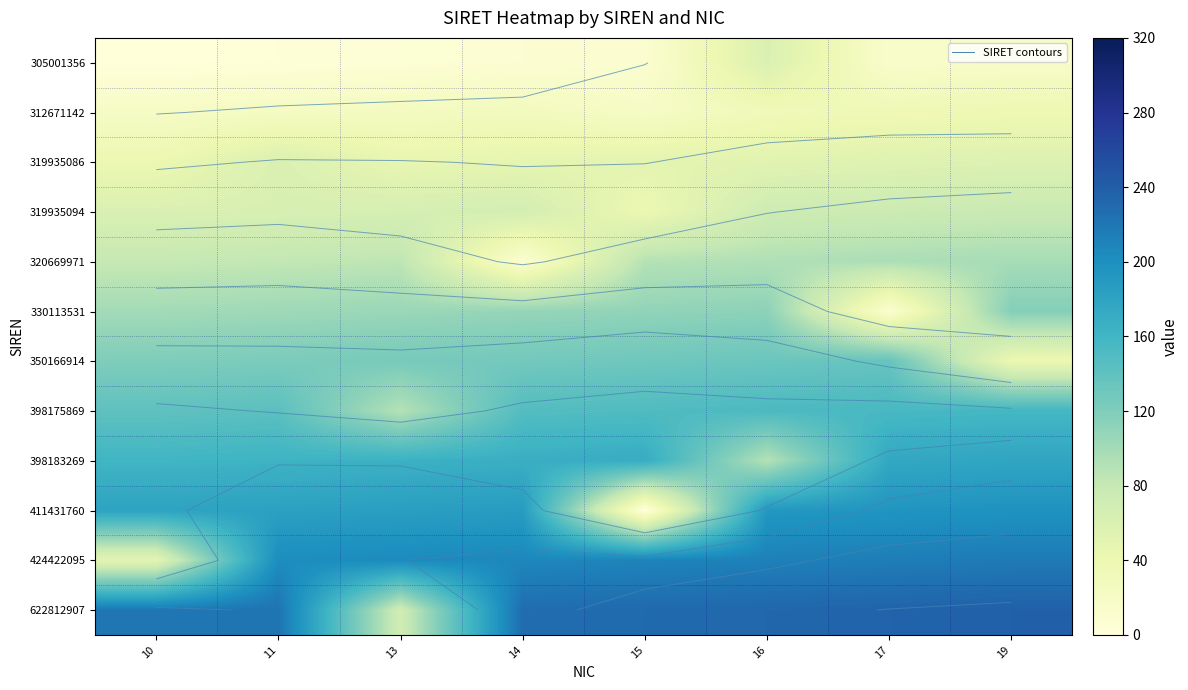

How many categories are shown in the chart?

8